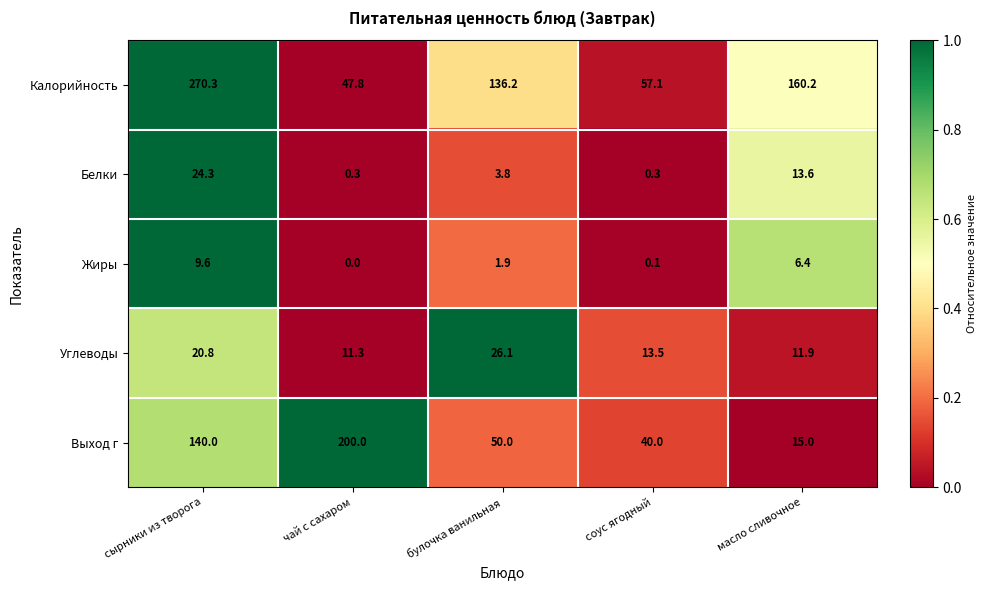

True or false: Углеводы has a value of 21.2 at соус ягодный.

False